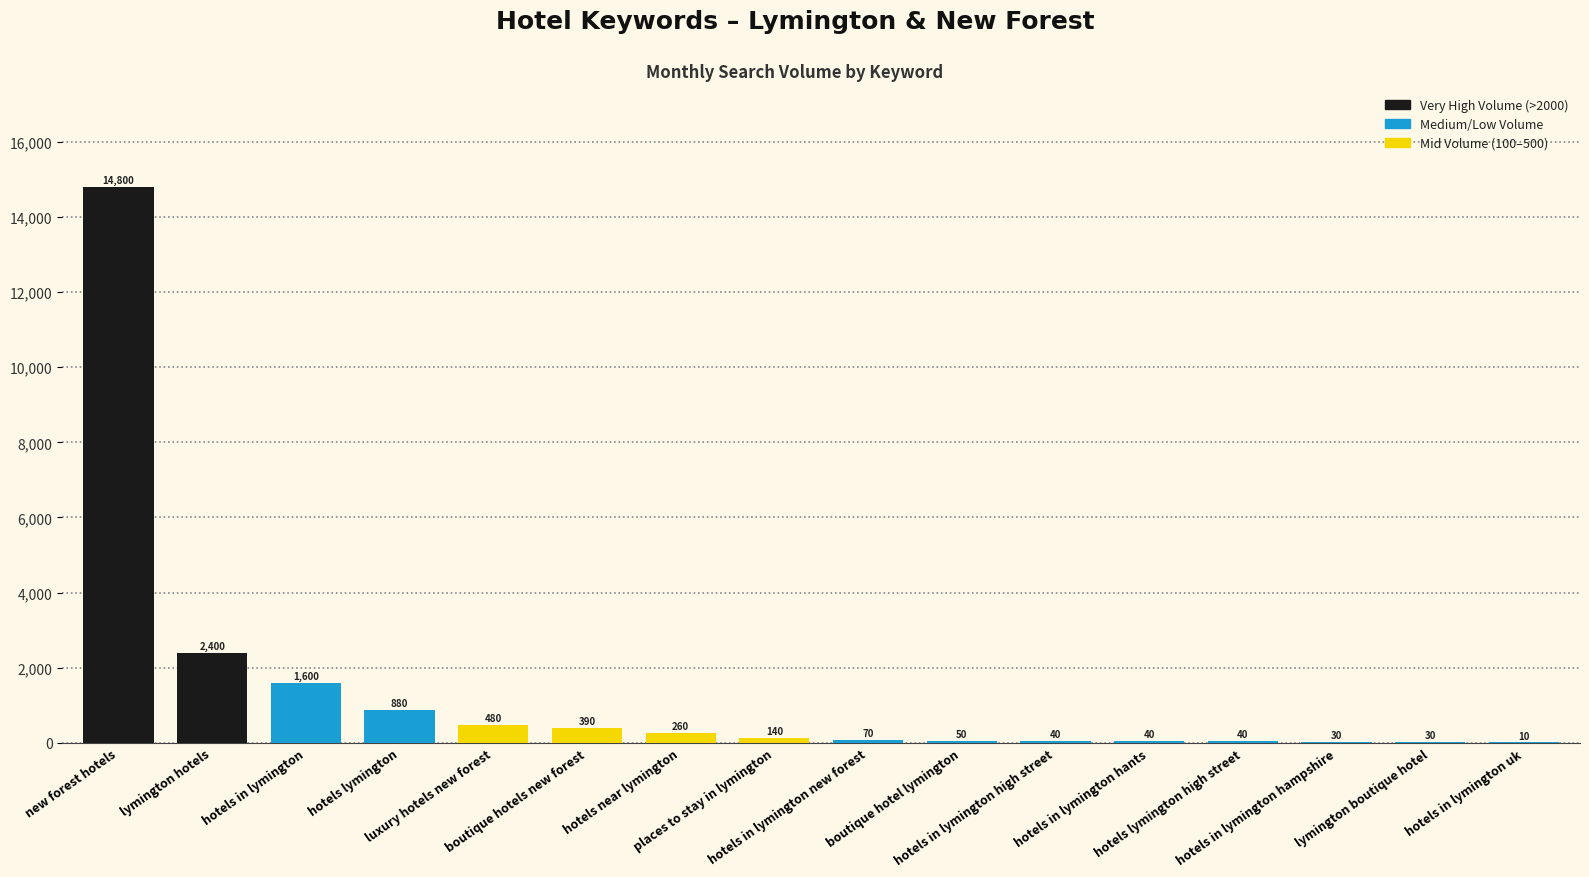

What is the sum of all values?

21260